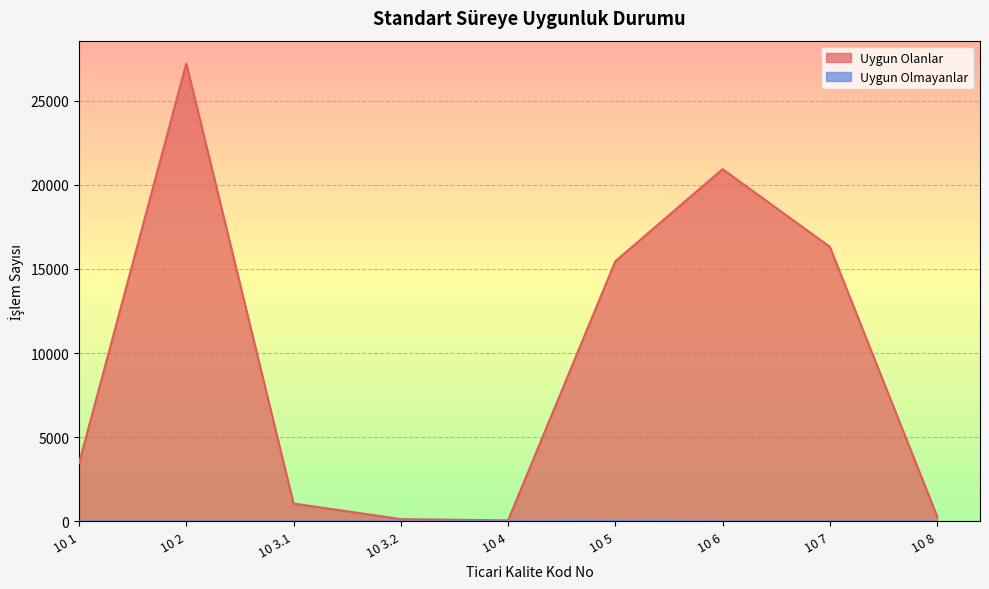

The value of Uygun Olmayanlar at 10 5 is 19. True or false?

True